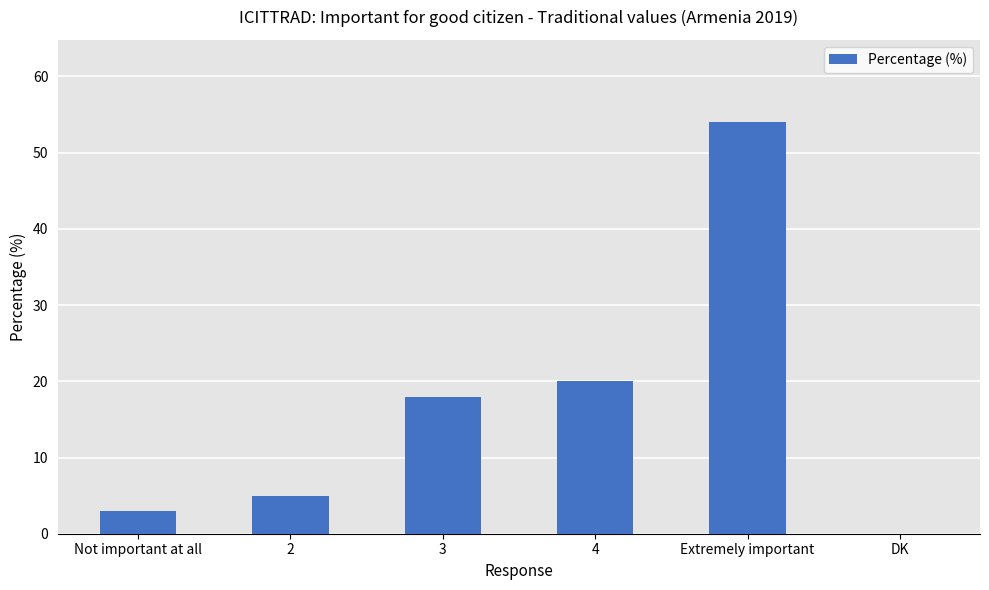

The value at DK is -26. True or false?

False